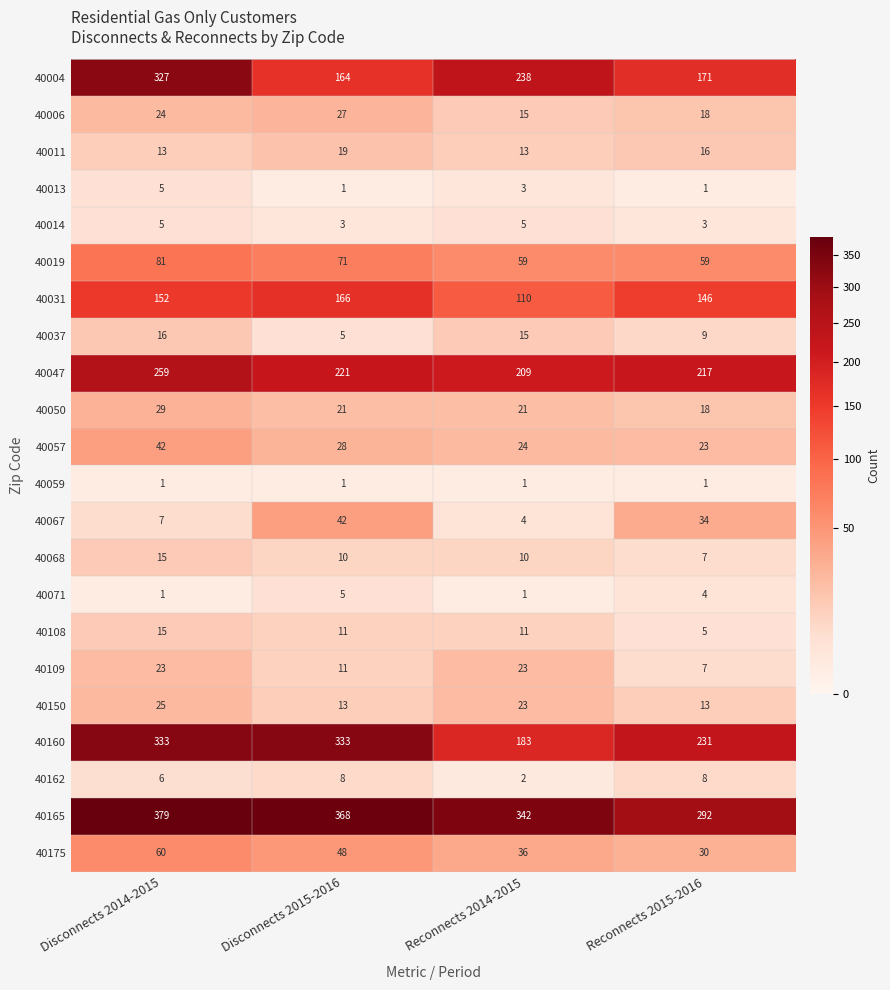

What is the sum of all 40162 values?

24